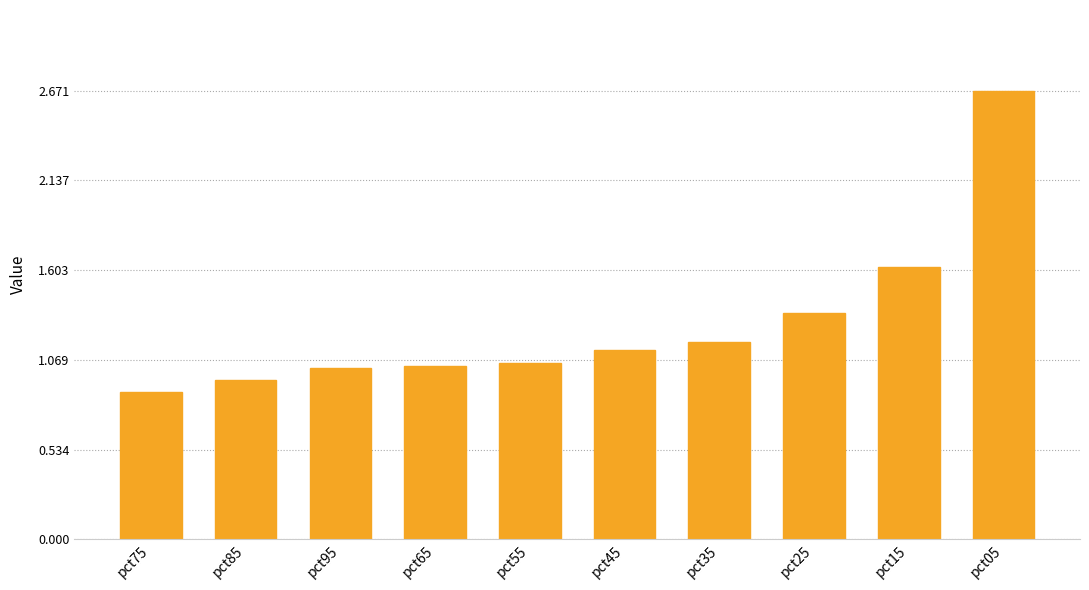

The value at pct05 is 2.7. True or false?

True